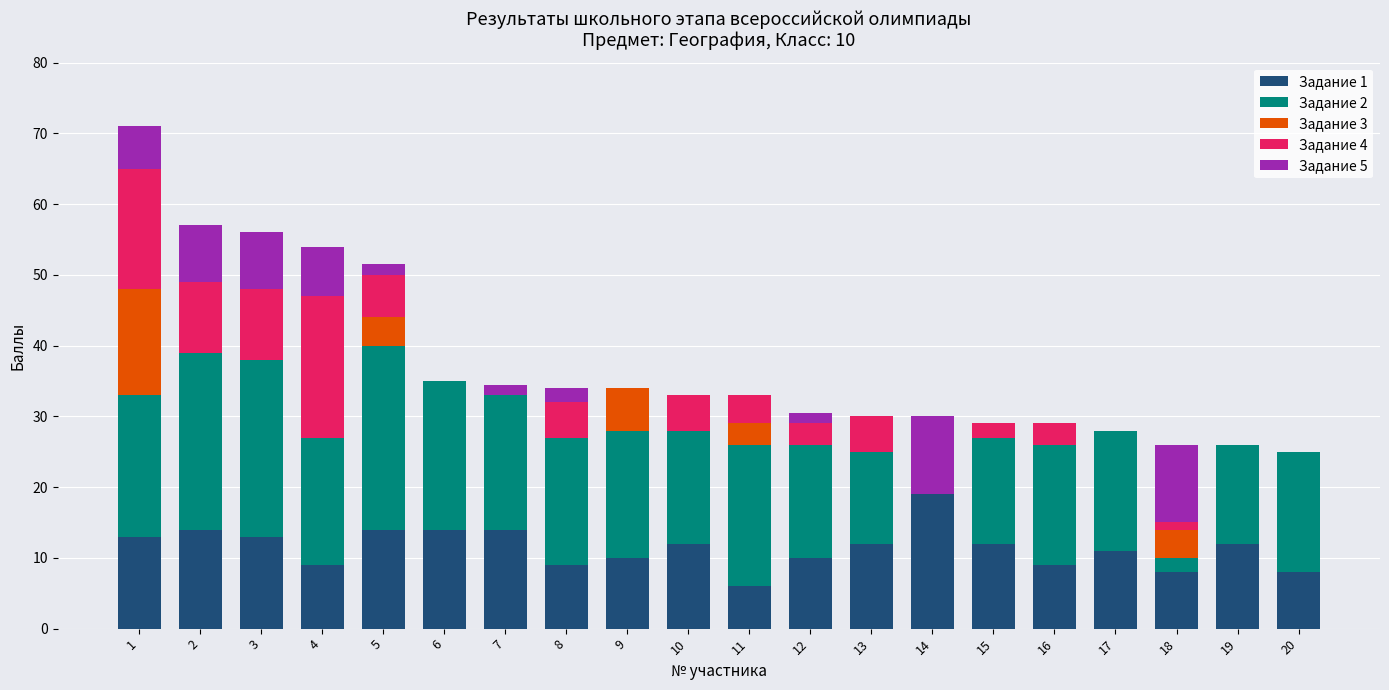

Is it true that Задание 1 equals 6.0 at 11?

True